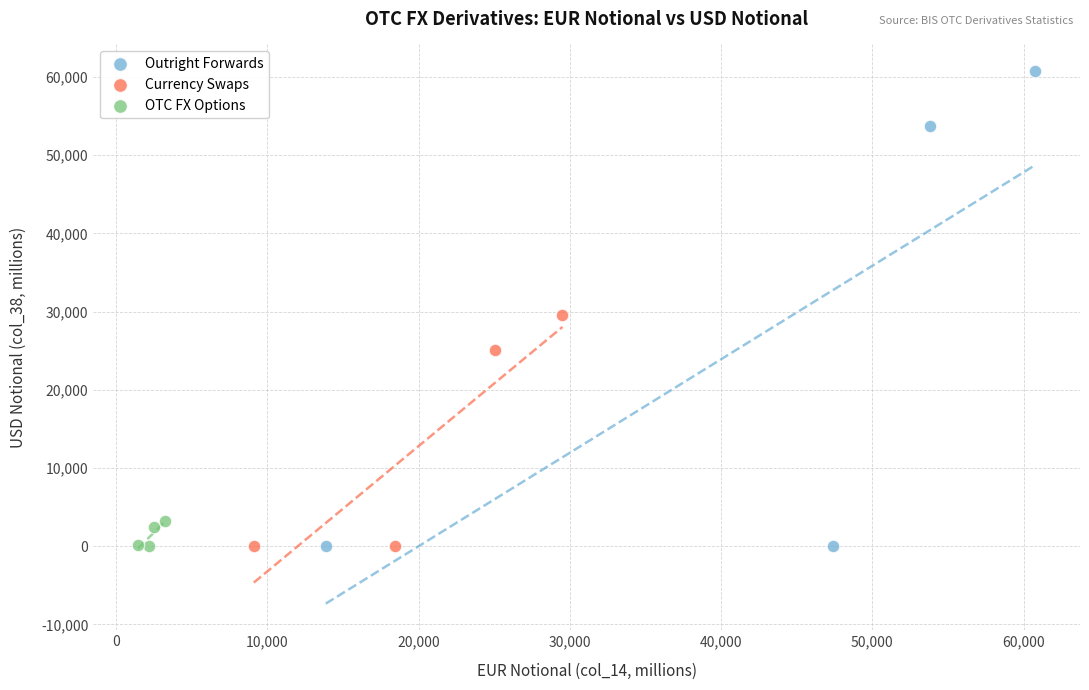

Which series reaches the maximum Y coordinate?

Outright Forwards